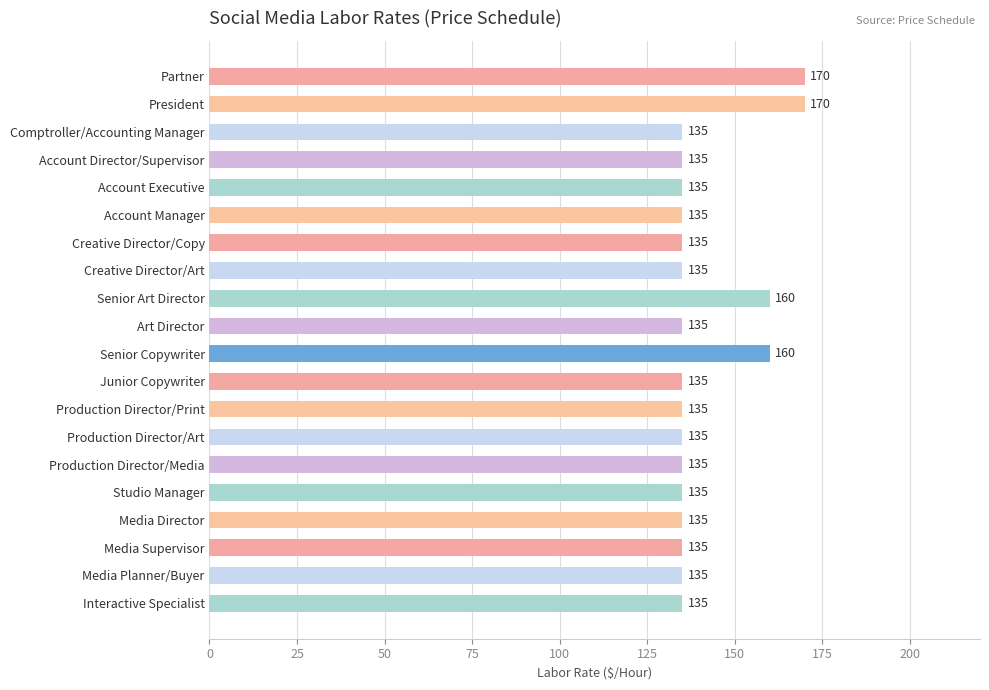

Reading top to bottom, list all the values displayed in this chart.

170	170	135	135	135	135	135	135	160	135	160	135	135	135	135	135	135	135	135	135